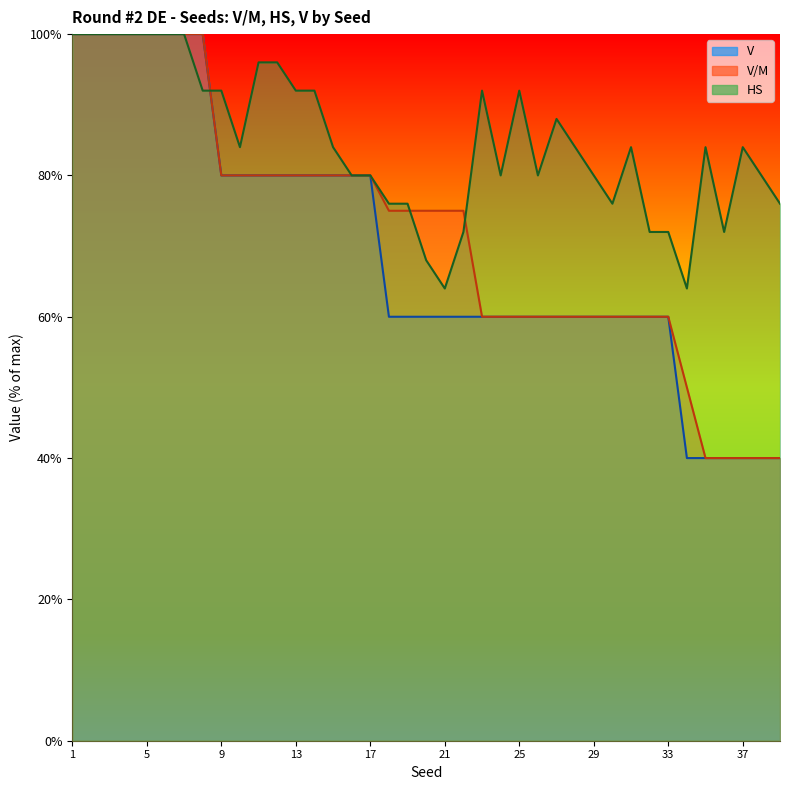

Reading left to right, list all the values displayed in this chart.

V/M: 1=100	2=100	3=100	4=100	5=100	6=100	7=100	8=100	9=80	10=80	11=80	12=80	13=80	14=80	15=80	16=80	17=80	18=75	19=75	20=75	21=75	22=75	23=60	24=60	25=60	26=60	27=60	28=60	29=60	30=60	31=60	32=60	33=60	34=50	35=40	36=40	37=40	38=40	39=40
HS: 1=100	2=100	3=100	4=100	5=100	6=100	7=100	8=92	9=92	10=84	11=96	12=96	13=92	14=92	15=84	16=80	17=80	18=76	19=76	20=68	21=64	22=72	23=92	24=80	25=92	26=80	27=88	28=84	29=80	30=76	31=84	32=72	33=72	34=64	35=84	36=72	37=84	38=80	39=76
V: 1=100	2=100	3=100	4=100	5=100	6=100	7=100	8=100	9=80	10=80	11=80	12=80	13=80	14=80	15=80	16=80	17=80	18=60	19=60	20=60	21=60	22=60	23=60	24=60	25=60	26=60	27=60	28=60	29=60	30=60	31=60	32=60	33=60	34=40	35=40	36=40	37=40	38=40	39=40